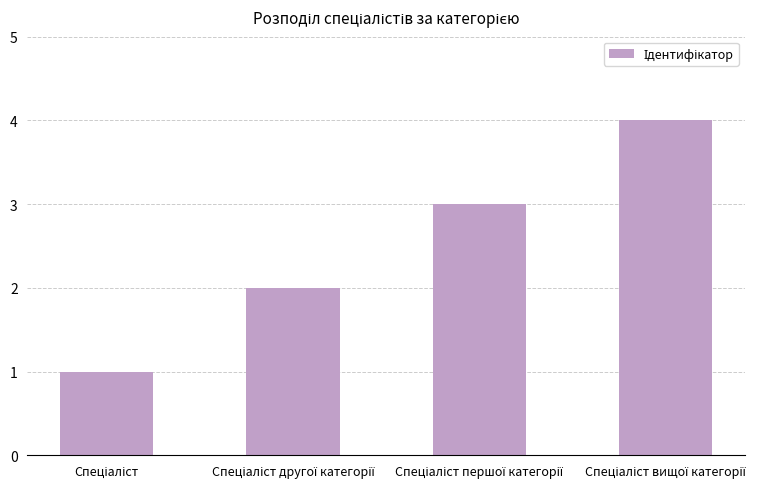

What is the greatest value displayed?

4